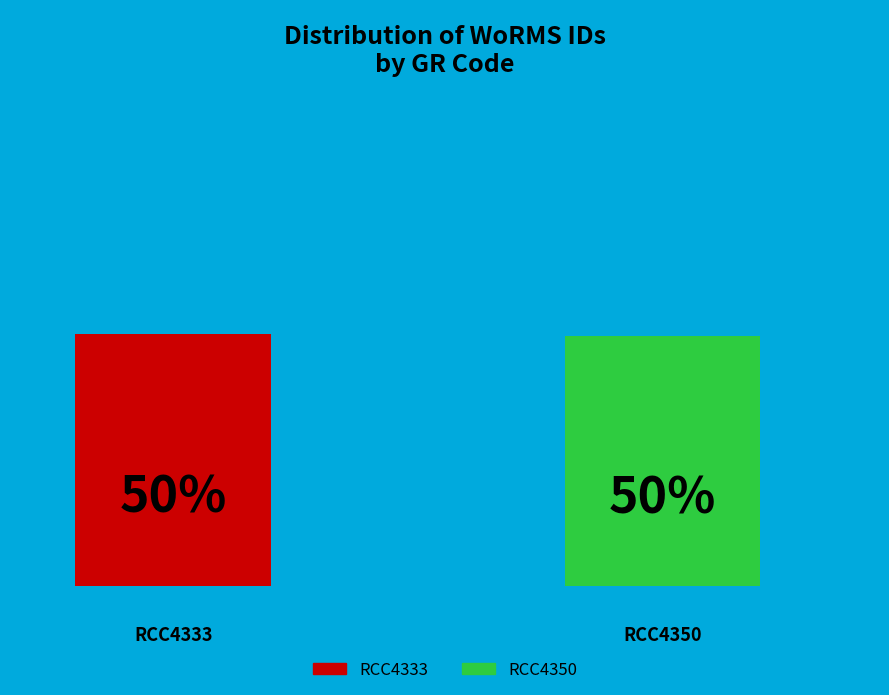

How many bars are there in total?

2